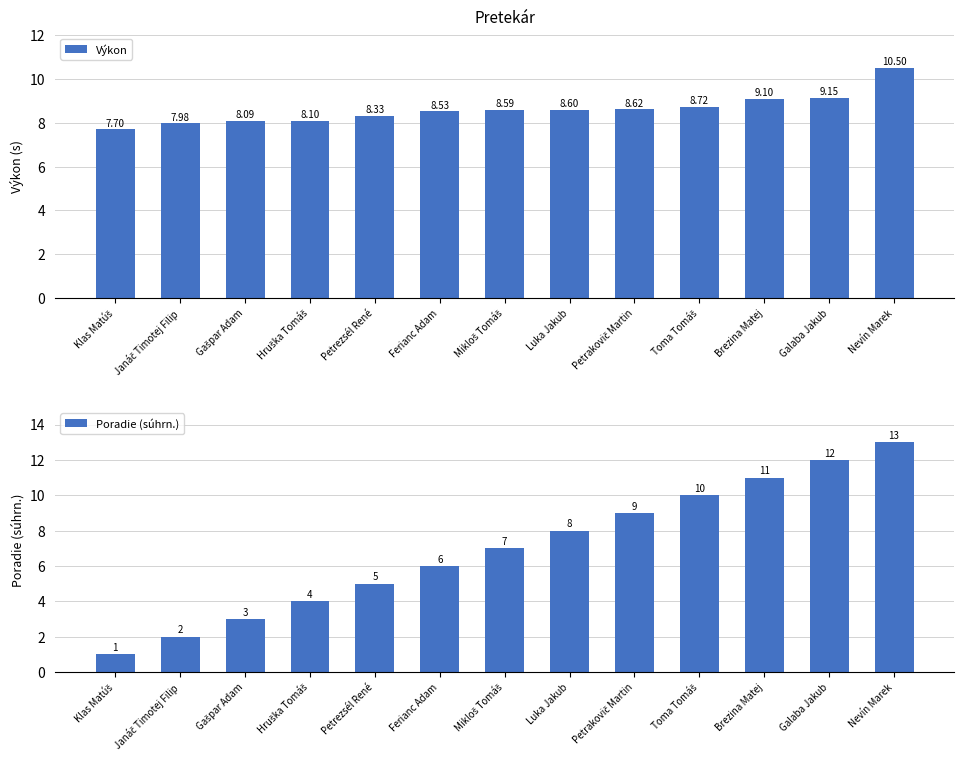

Reading right to left, list all the values displayed in this chart.

Výkon: 10.5	9.2	9.1	8.7	8.6	8.6	8.6	8.5	8.3	8.1	8.1	8.0	7.7
Poradie (súhrn.): 13.0	12.0	11.0	10.0	9.0	8.0	7.0	6.0	5.0	4.0	3.0	2.0	1.0